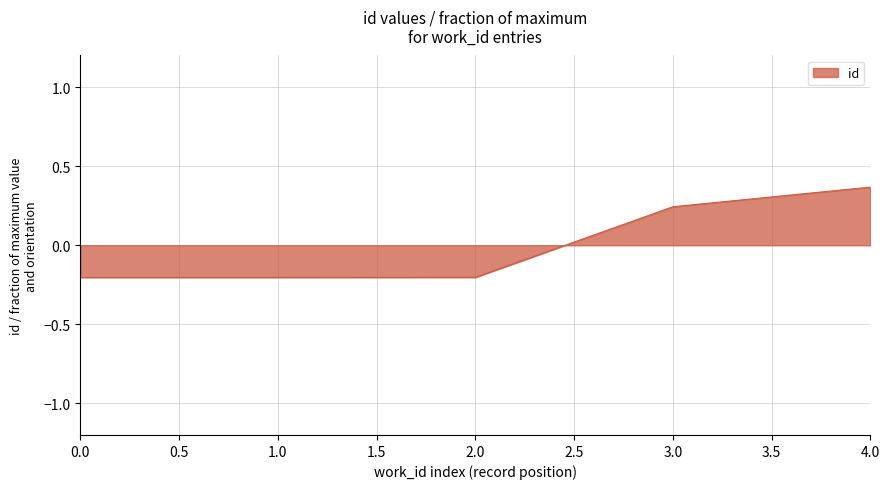

What is the difference between the maximum and minimum values?

0.6